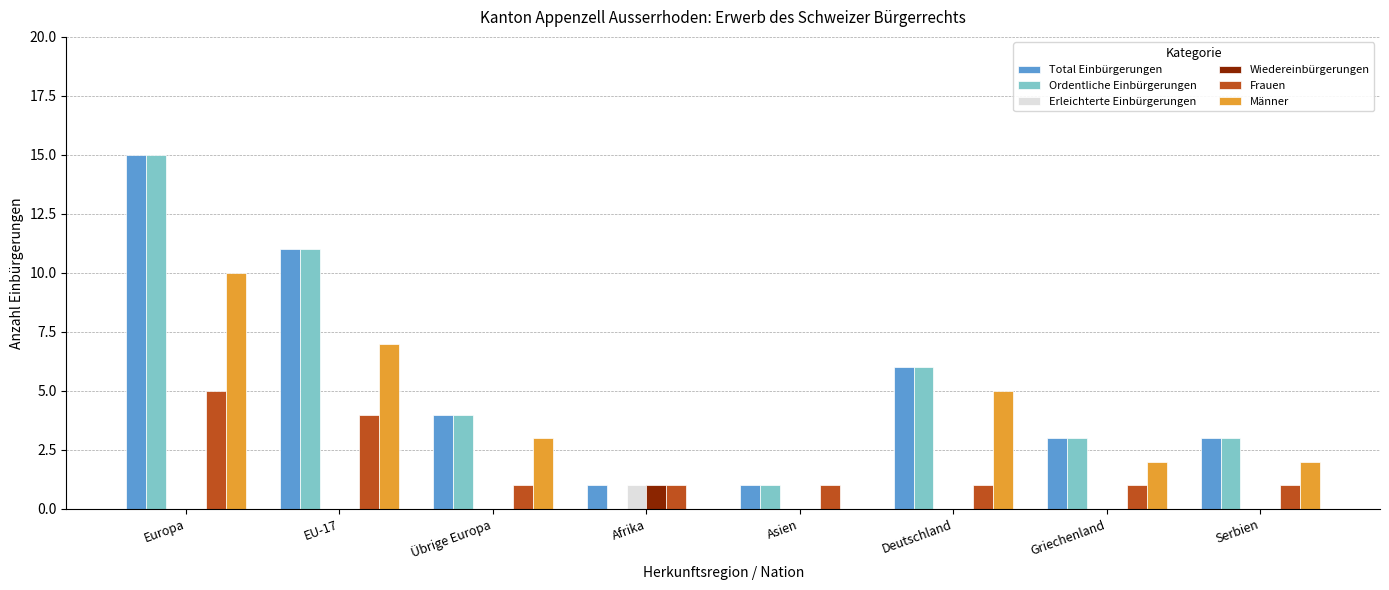

Is it true that Erleichterte Einbürgerungen equals 0 at Serbien?

True